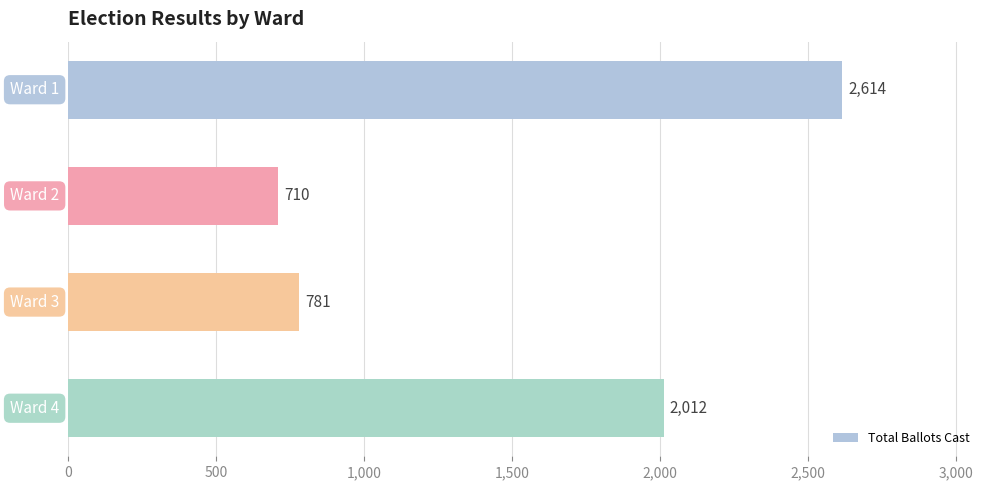

What is the difference between the second highest and second lowest values?

1231